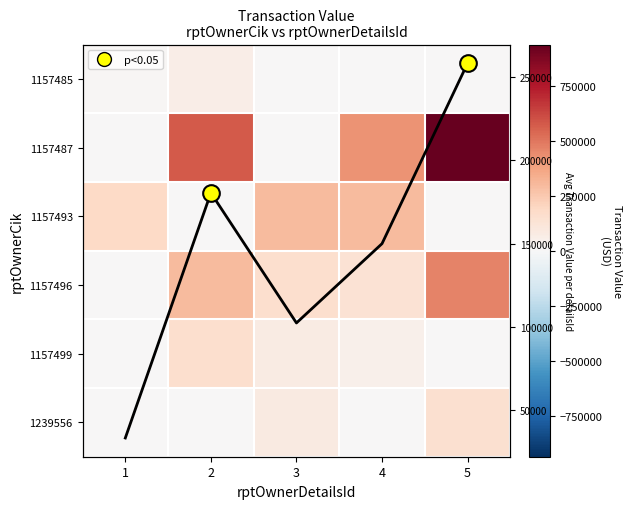

At which label is 1157499 closest to 78000?

3